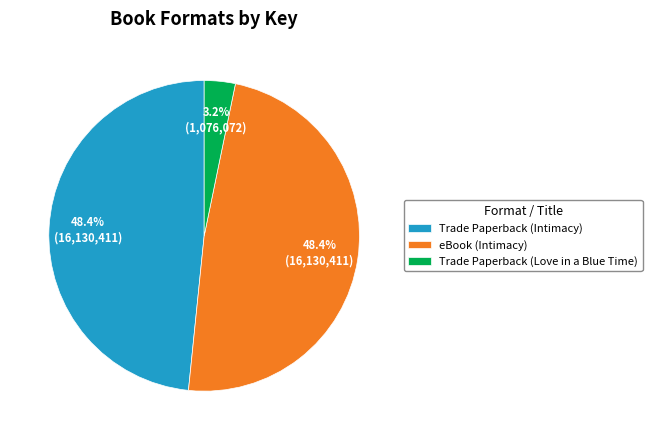

Which slice is the smallest?

Trade Paperback (Love in a Blue Time)